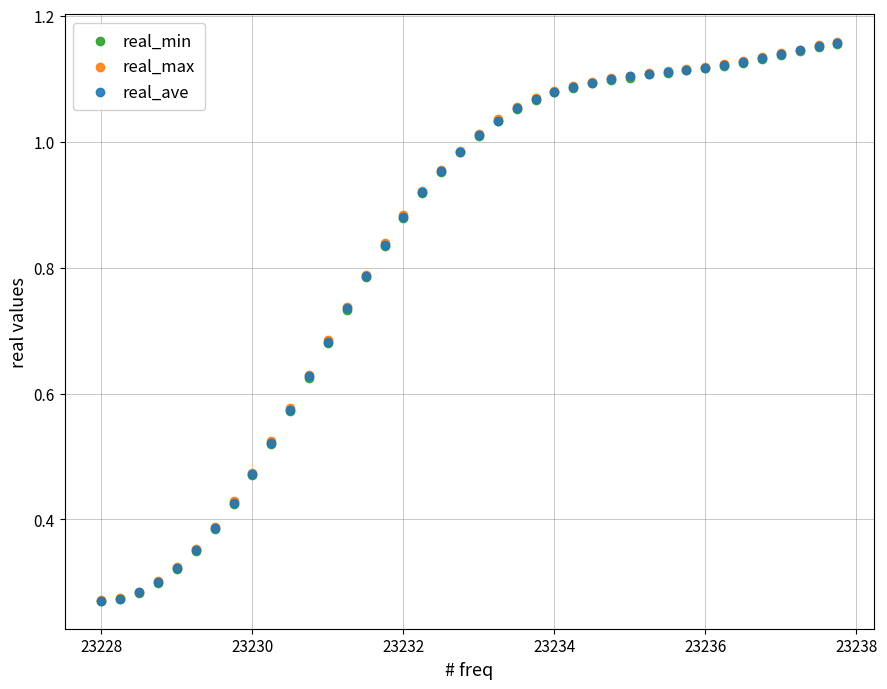

Which series has the largest Y range (max minus min)?

real_max